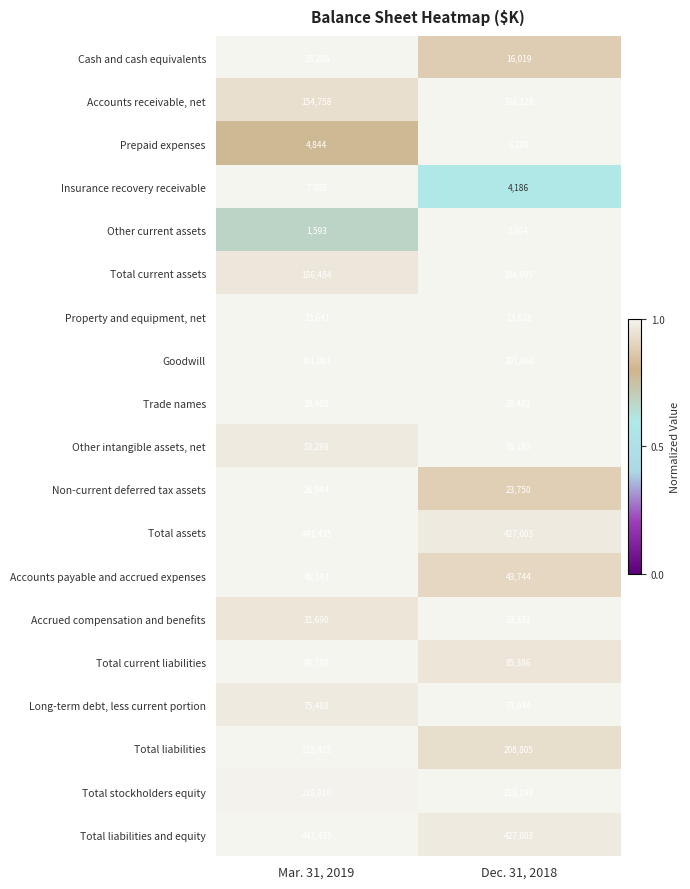

What is the smallest value displayed?

1593